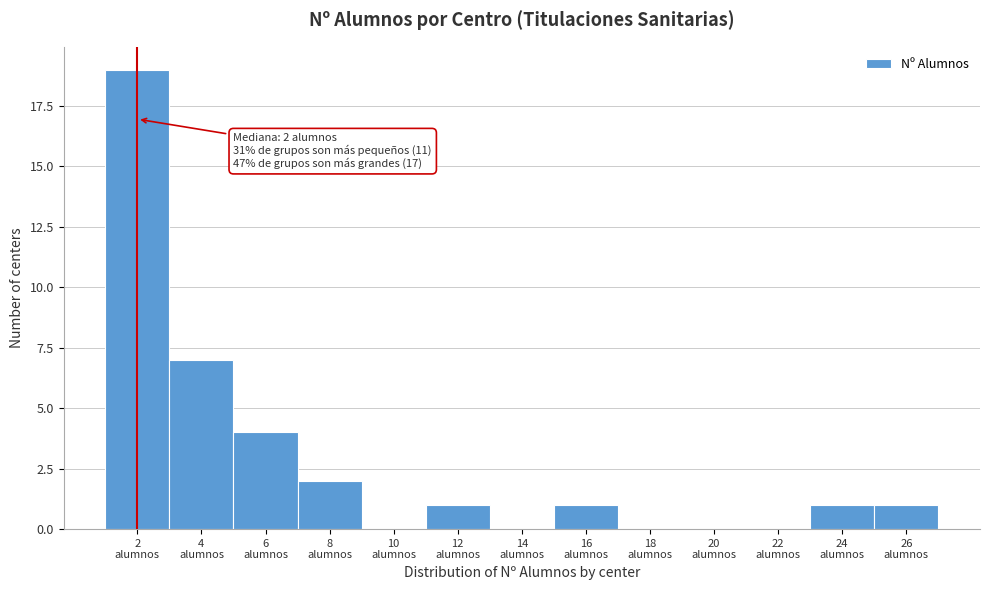

Which range on the x-axis has the tallest bar?

1 to 3